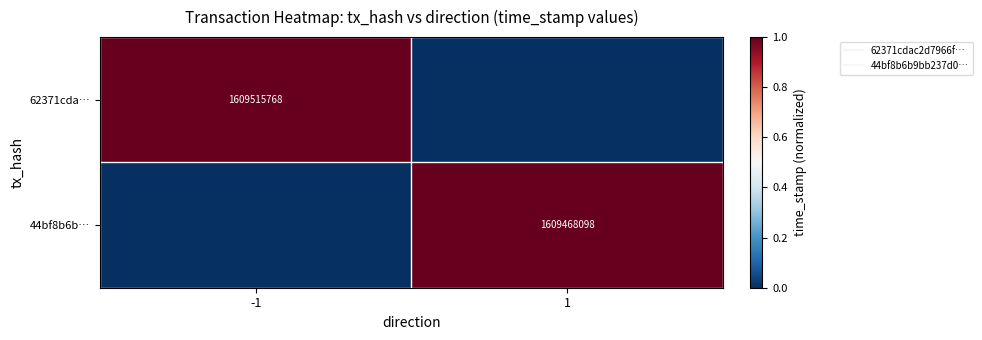

What is the highest value of the 44bf8b6b… series?

1.0